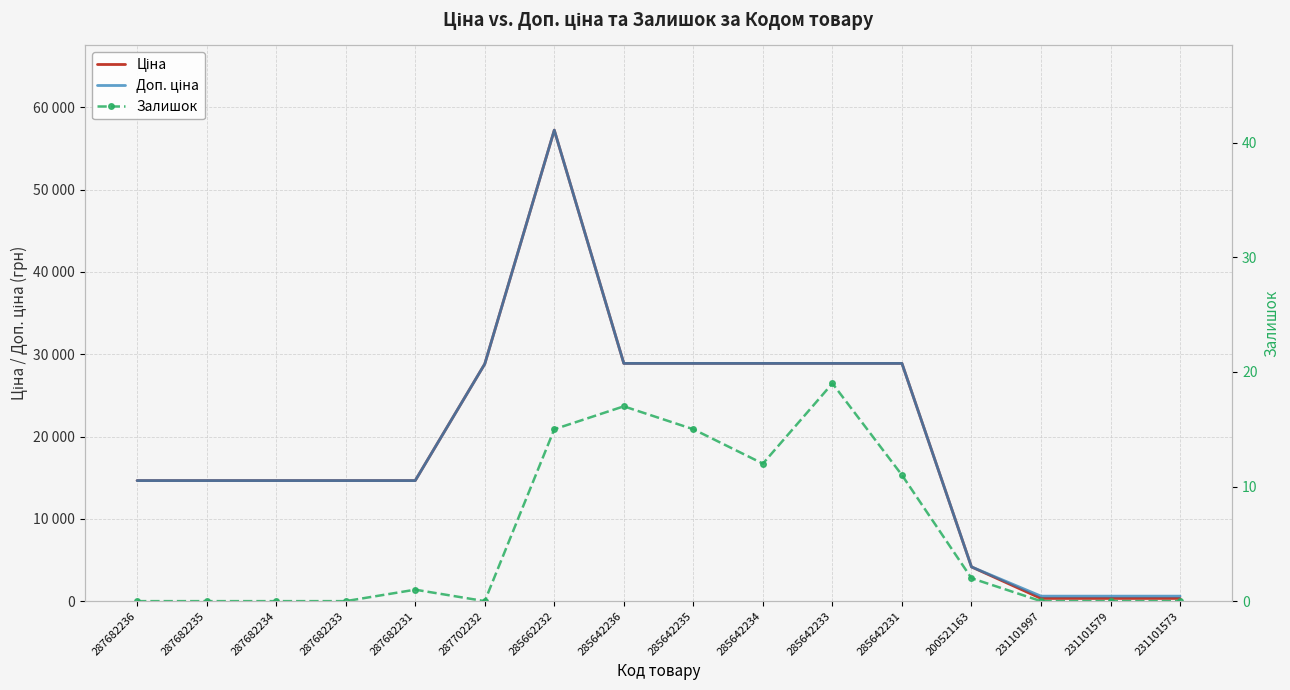

What is the sum of the Ціна values at 231101997 and 287682234?

14980.6